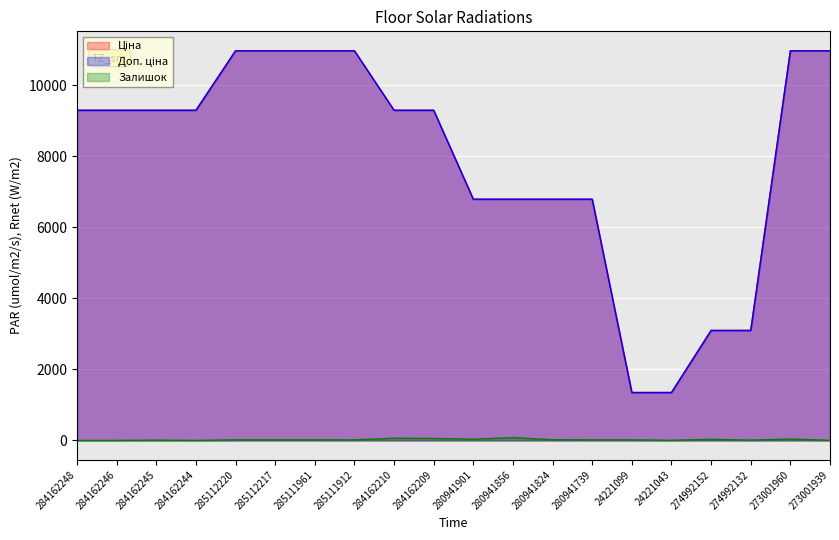

What is the highest value of the Залишок series?

79.0